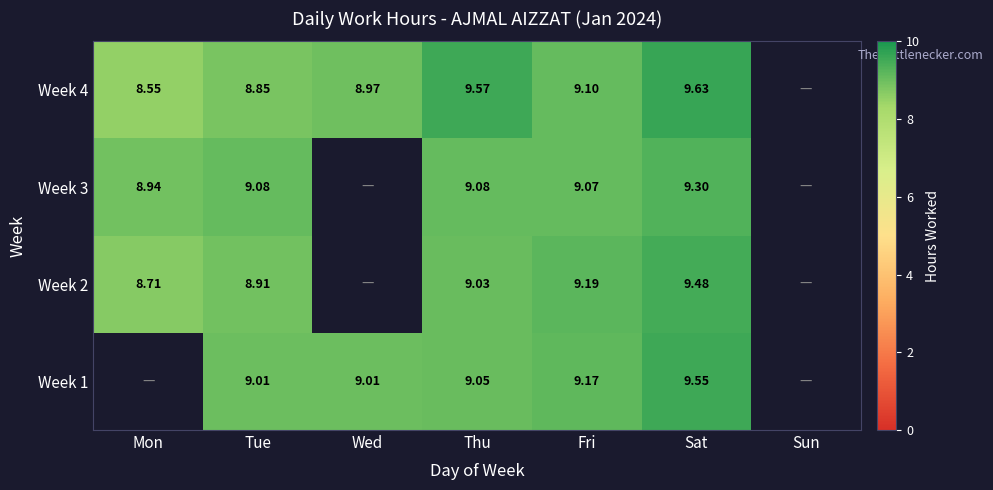

Is the value of Week 2 at Fri greater than the value of Week 4 at Sat?

No